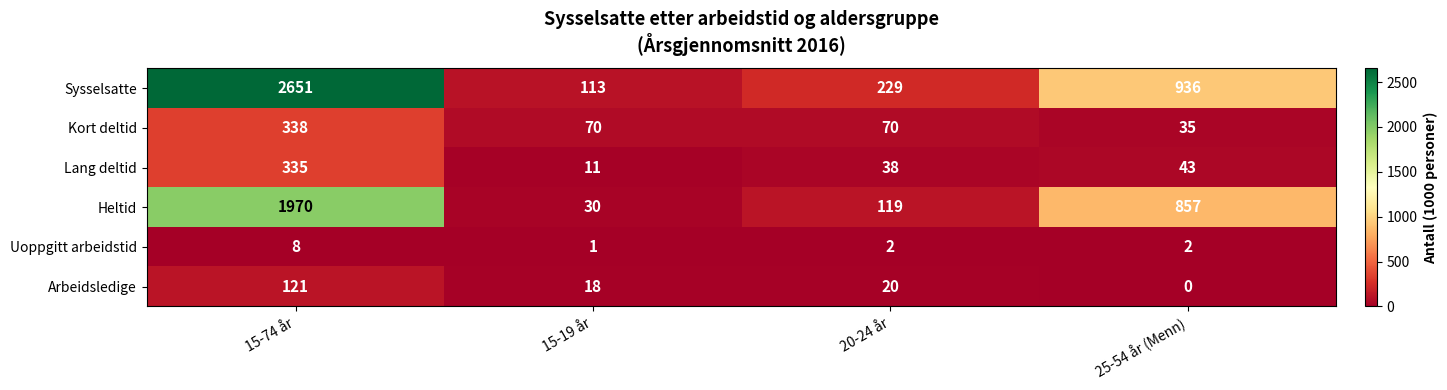

The Uoppgitt arbeidstid series shows 2 at 20-24 år. True or false?

True